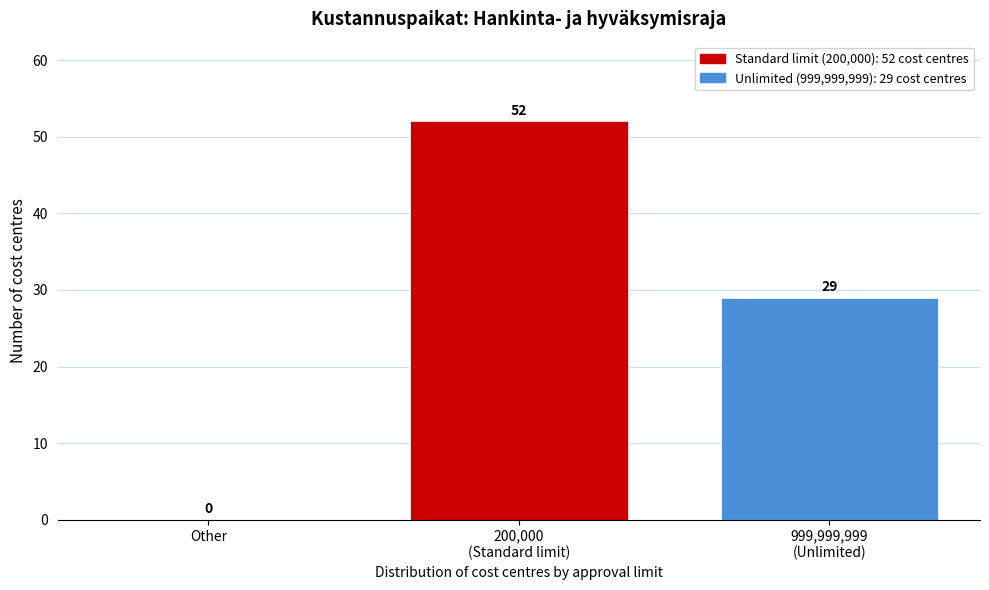

How many values are between 0 and 52?

3